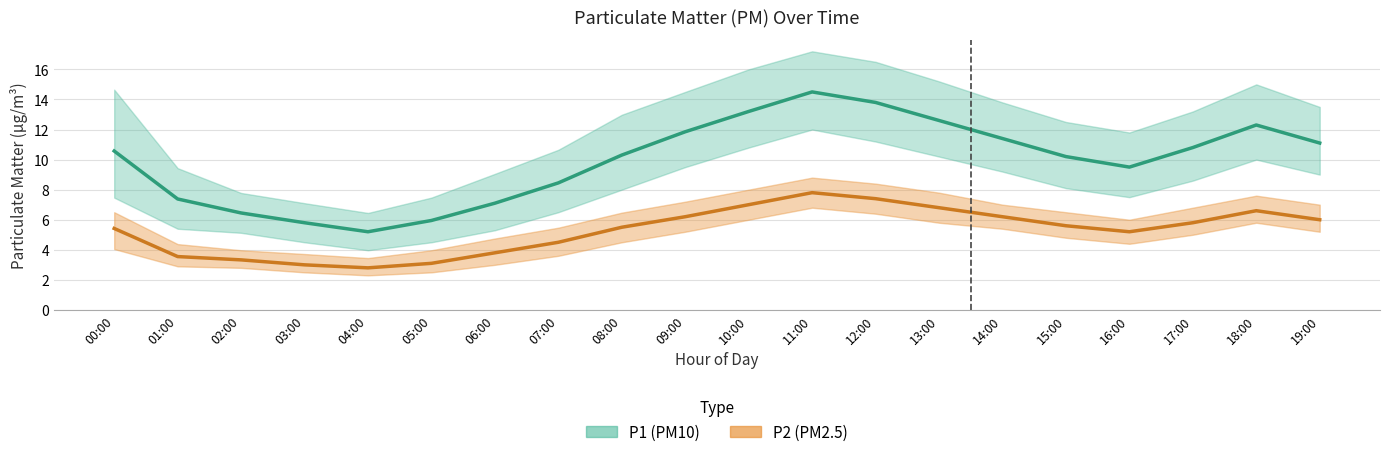

Reading right to left, what are all the values shown in this chart?

P1 (PM10): 11.1	12.3	10.8	9.5	10.2	11.4	12.6	13.8	14.5	13.2	11.8	10.3	8.4	7.1	6.0	5.2	5.8	6.5	7.4	10.6
P2 (PM2.5): 6.0	6.6	5.8	5.2	5.6	6.2	6.8	7.4	7.8	7.0	6.2	5.5	4.5	3.8	3.1	2.8	3.0	3.3	3.5	5.4